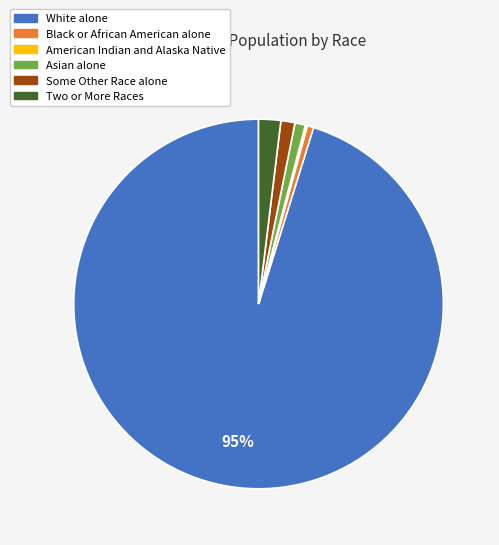

What is the largest slice in the pie chart?

White alone